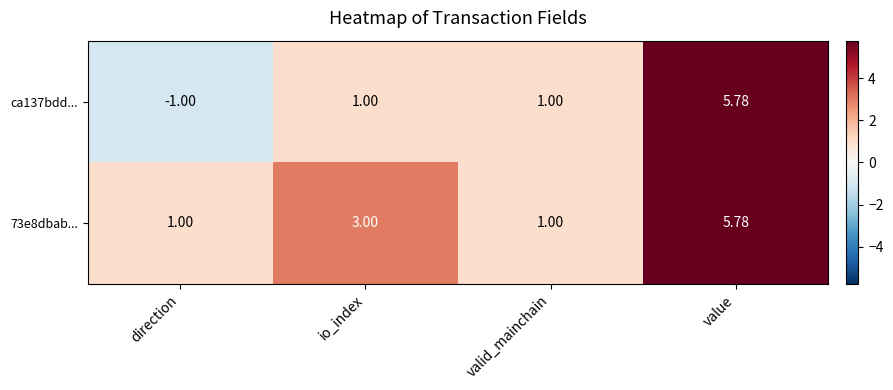

How many categories are shown in the chart?

4